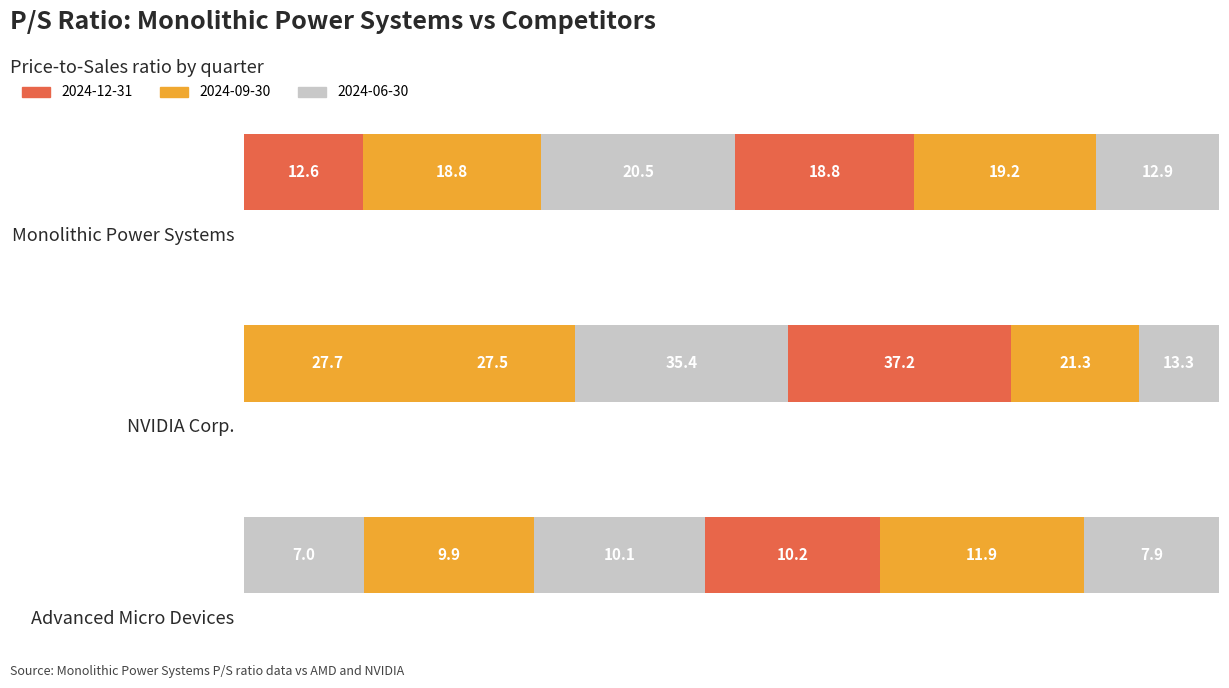

How many data points in Monolithic Power Systems are less than 18?

2